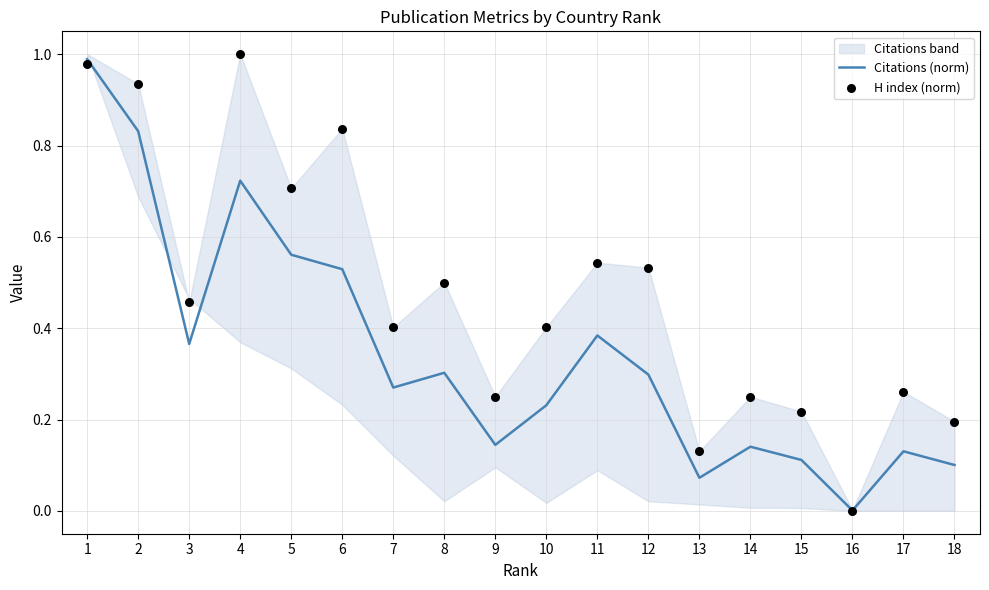

Which series has the largest total across all categories?

H index (norm)